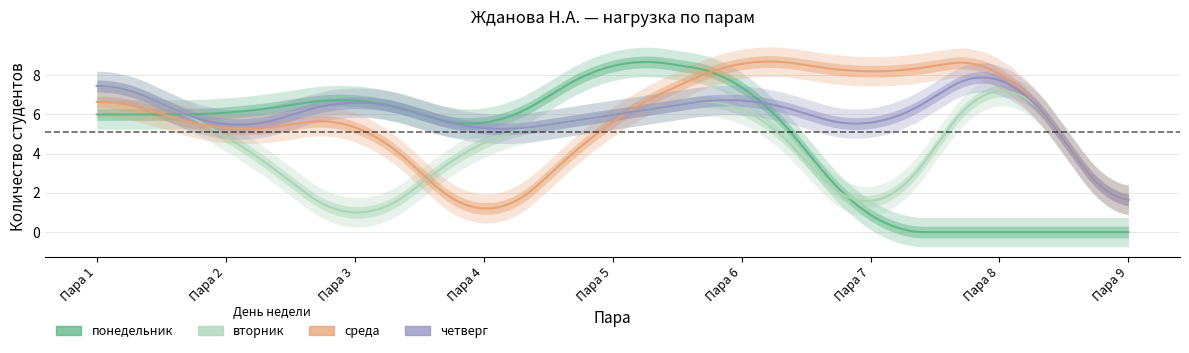

What is the difference between the highest and lowest values at 2?

1